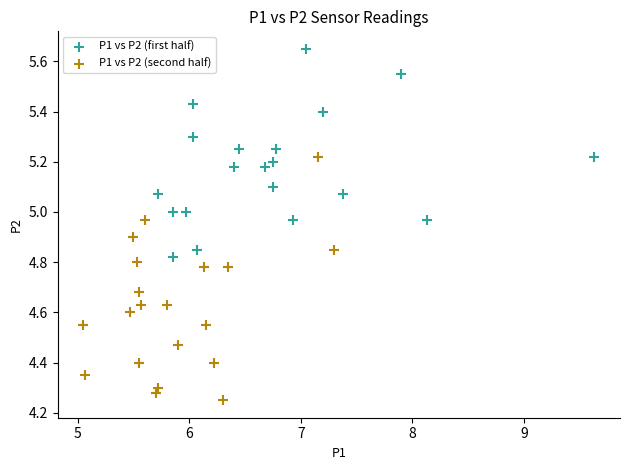

Which series reaches the maximum Y coordinate?

P1 vs P2 (first half)